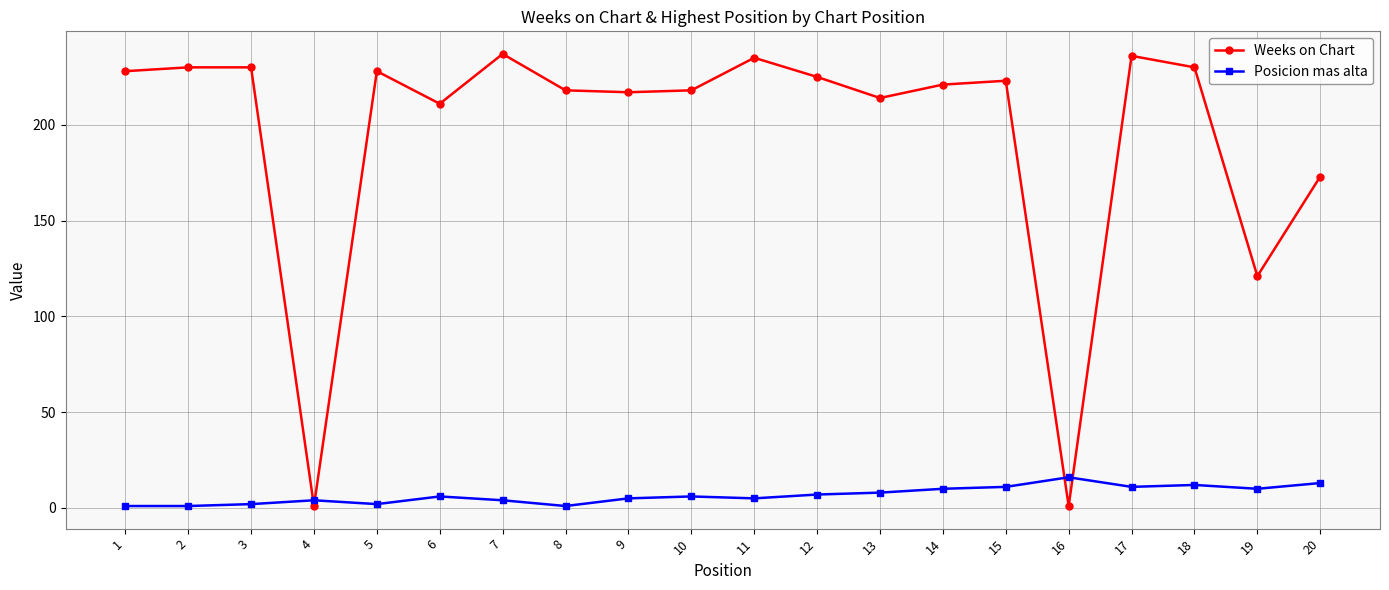

Which series ends up on top after the final intersection of Posicion mas alta and Weeks on Chart?

Weeks on Chart